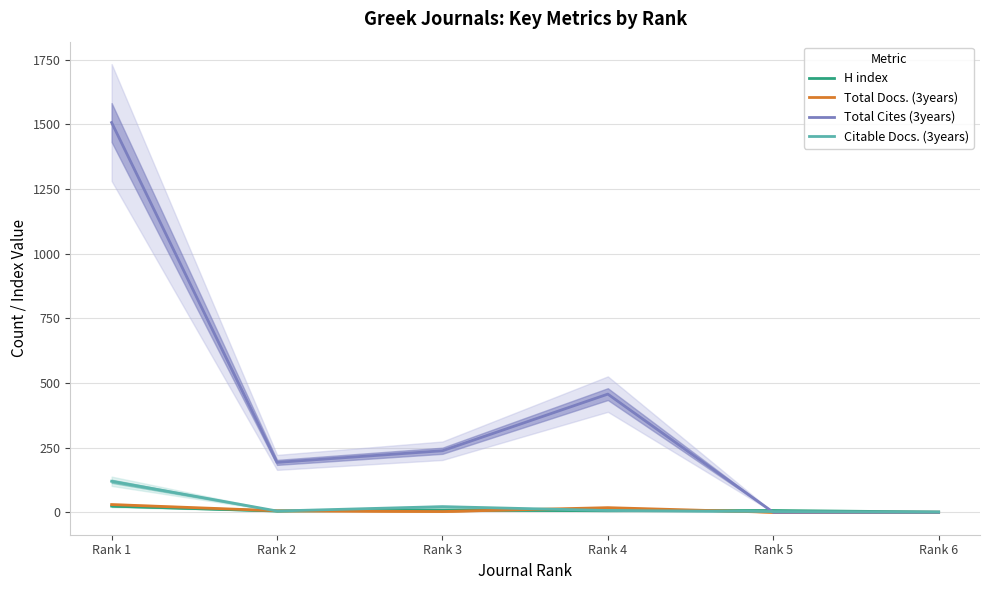

True or false: H index and Total Docs. (3years) cross at least once.

True